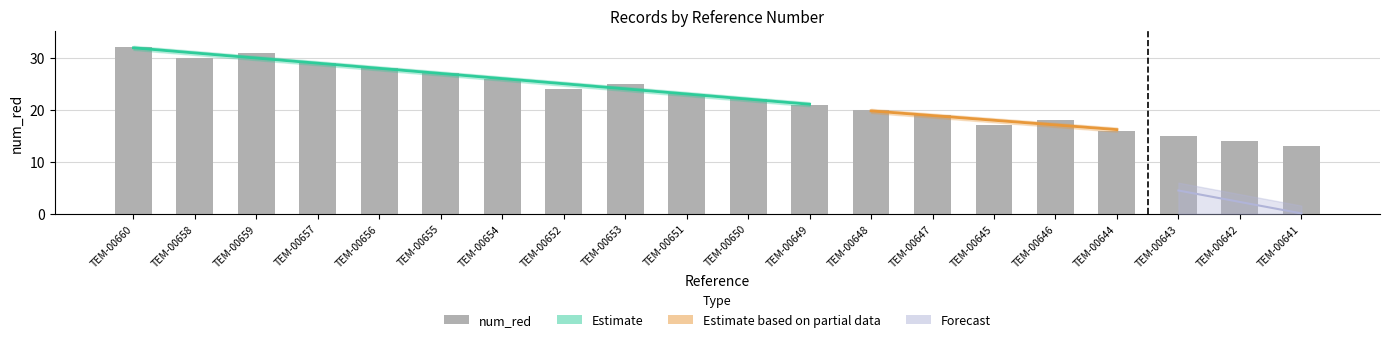

What is the label of the 14th bar from the left?

TEM-00647